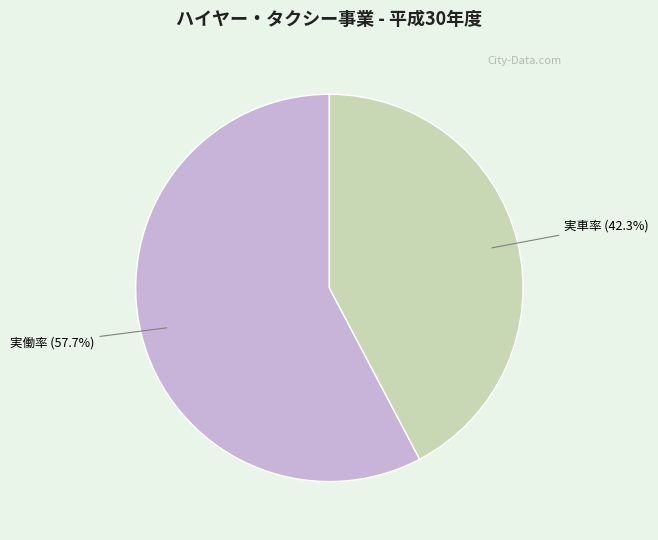

Which slice is the smallest?

実車率